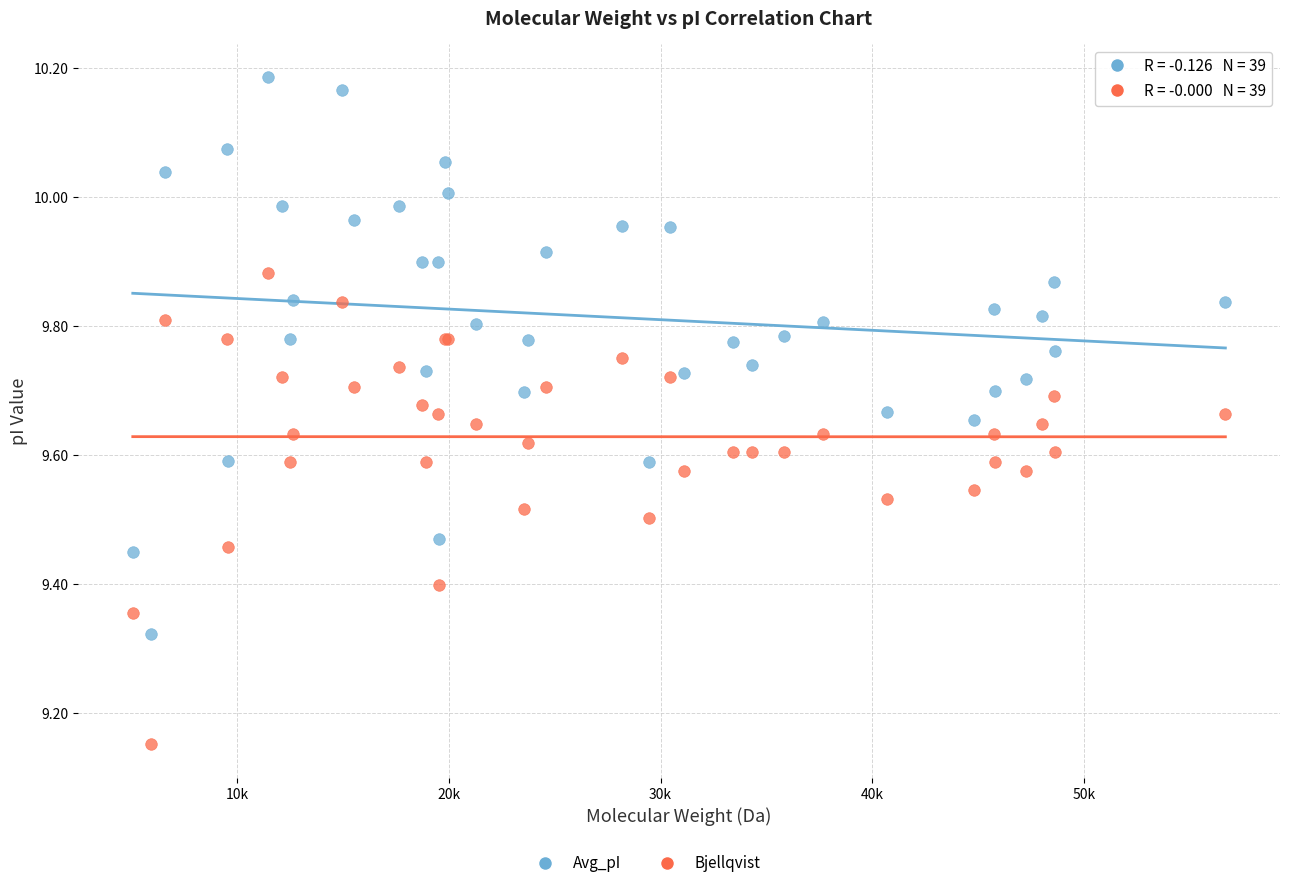

What is the X range (max minus min) for the scatter plot?

51623.2